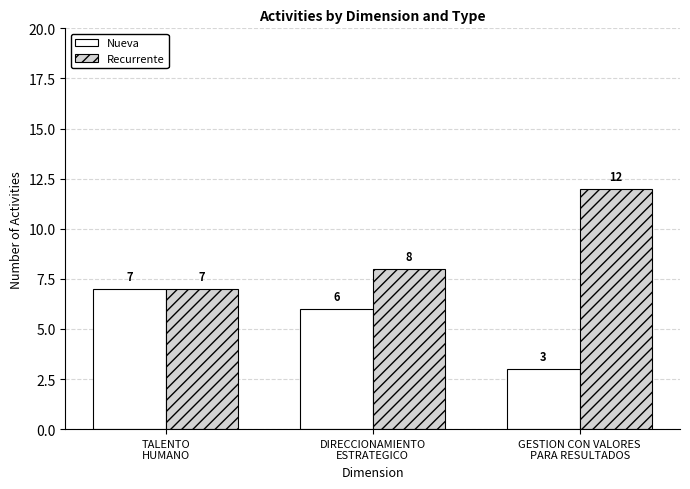

Which series changed the most between TALENTO
HUMANO and GESTION CON VALORES
PARA RESULTADOS?

Recurrente